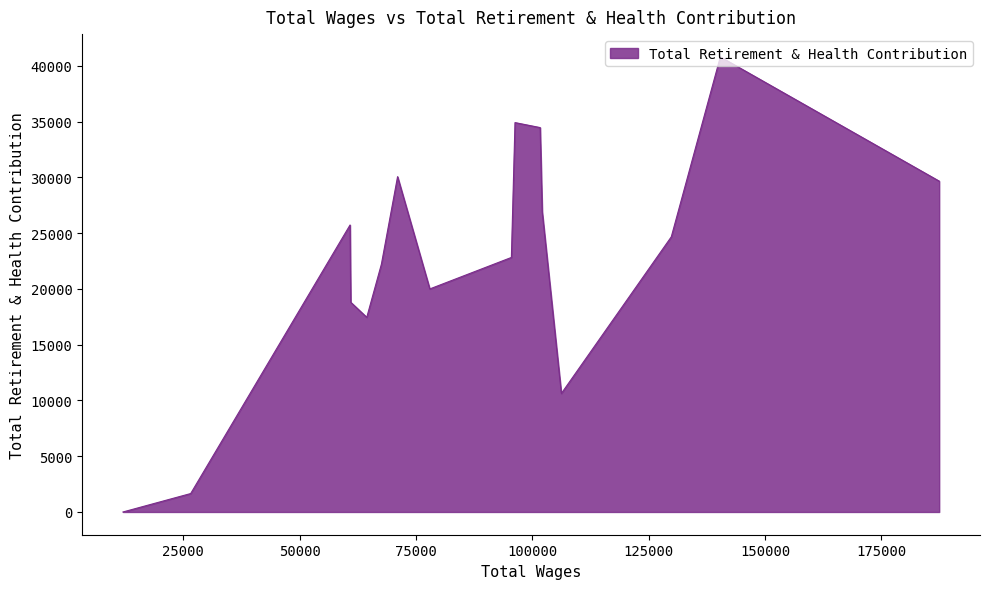

What is the greatest value displayed?

40803